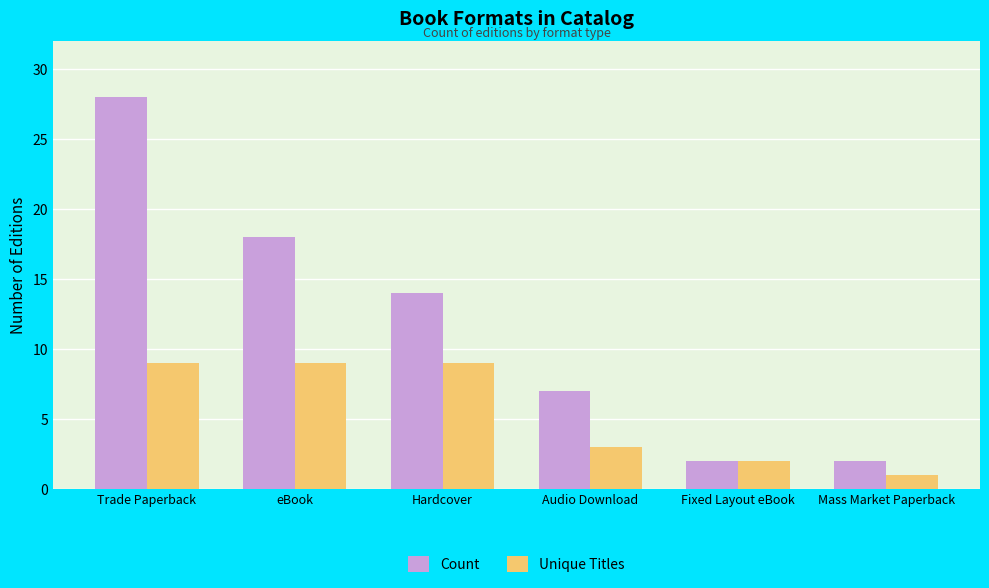

At which category is the sum across all series the highest?

Trade Paperback